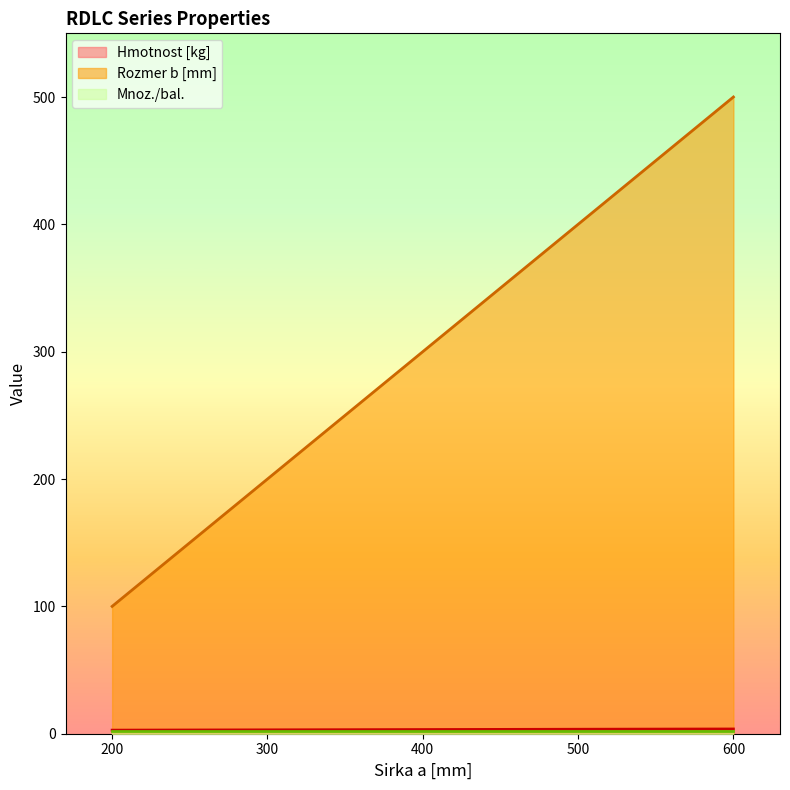

How many categories are shown in the chart?

5